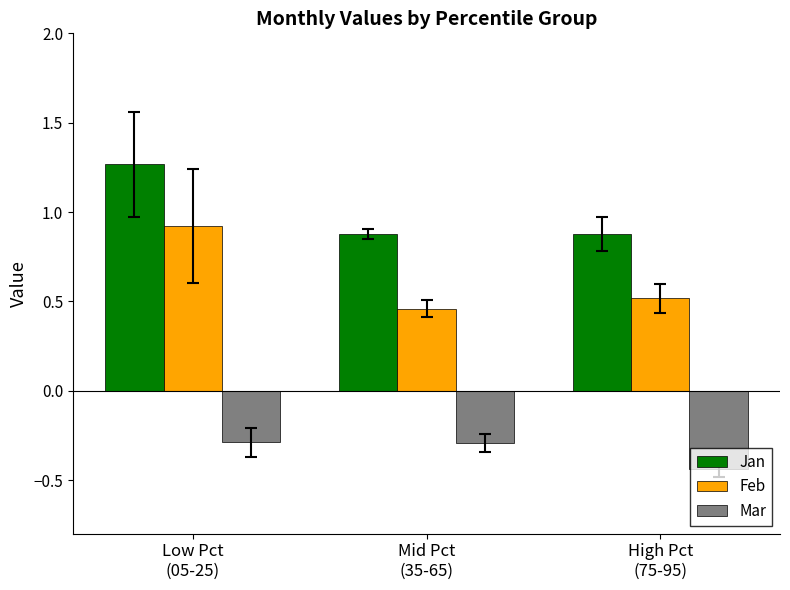

Rank the series by their average value, from lowest to highest.

Mar, Feb, Jan